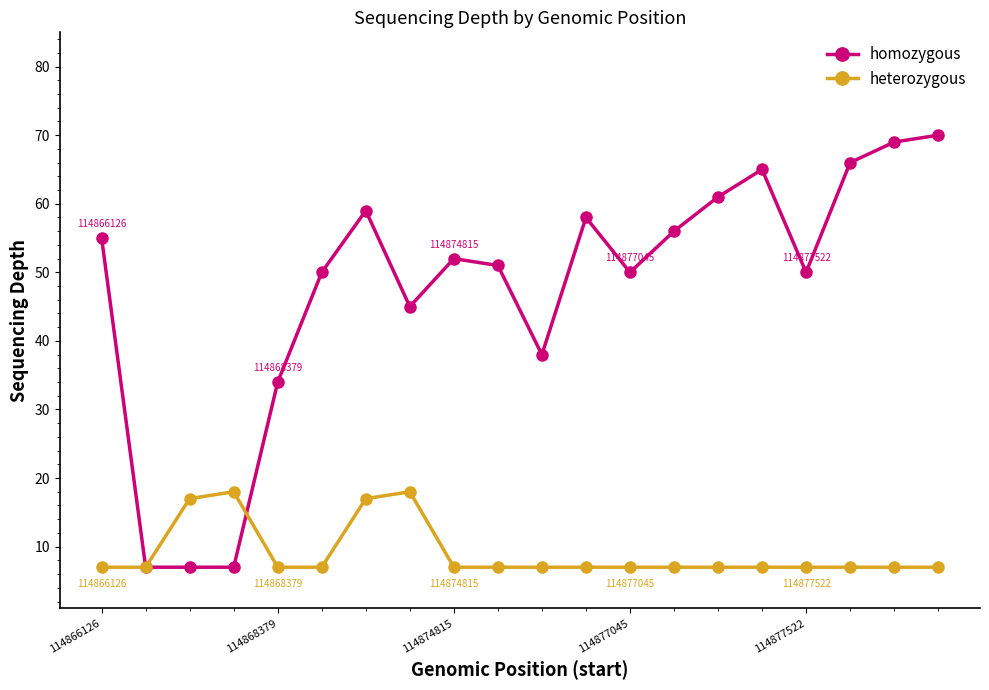

How many series are shown in this chart?

2